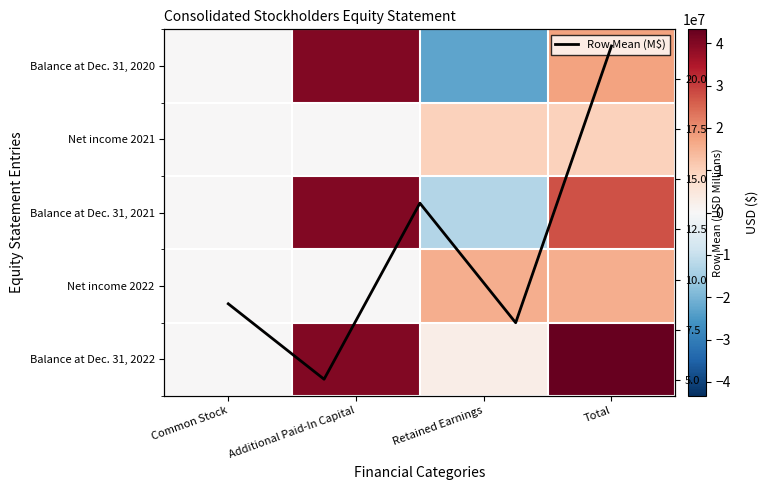

At which category is the sum across all series the highest?

Additional Paid-In Capital